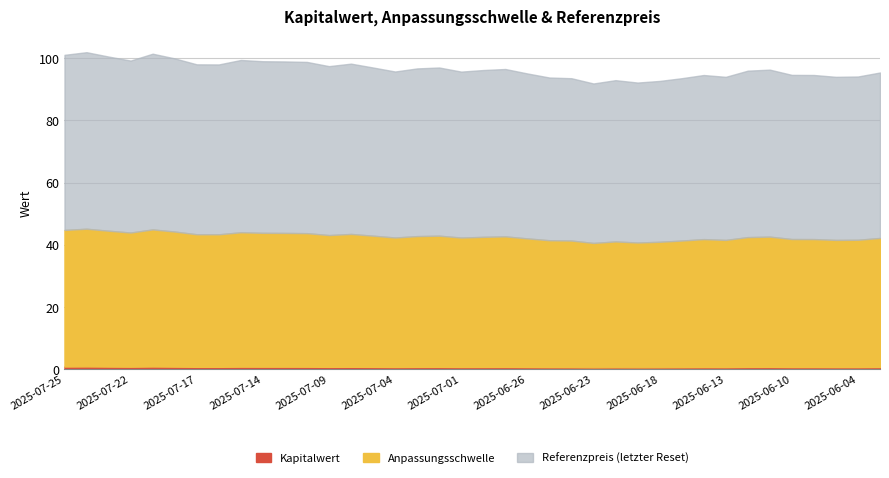

List the series in order of their peak value, highest first.

Referenzpreis, Anpassungsschwelle, Kapitalwert